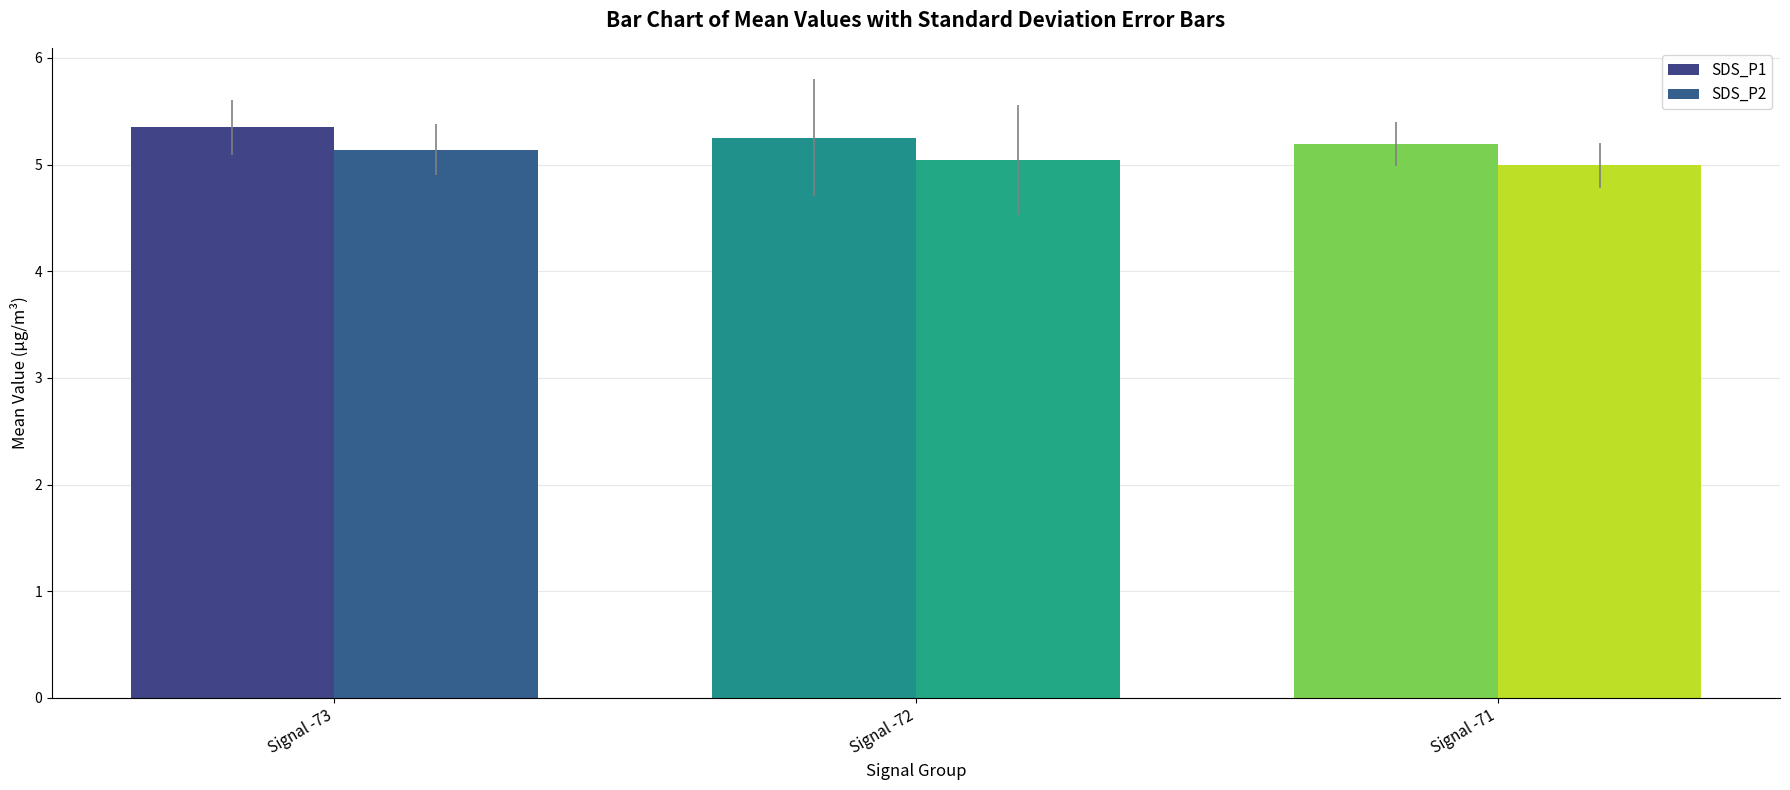

Count the number of categories in the chart.

3